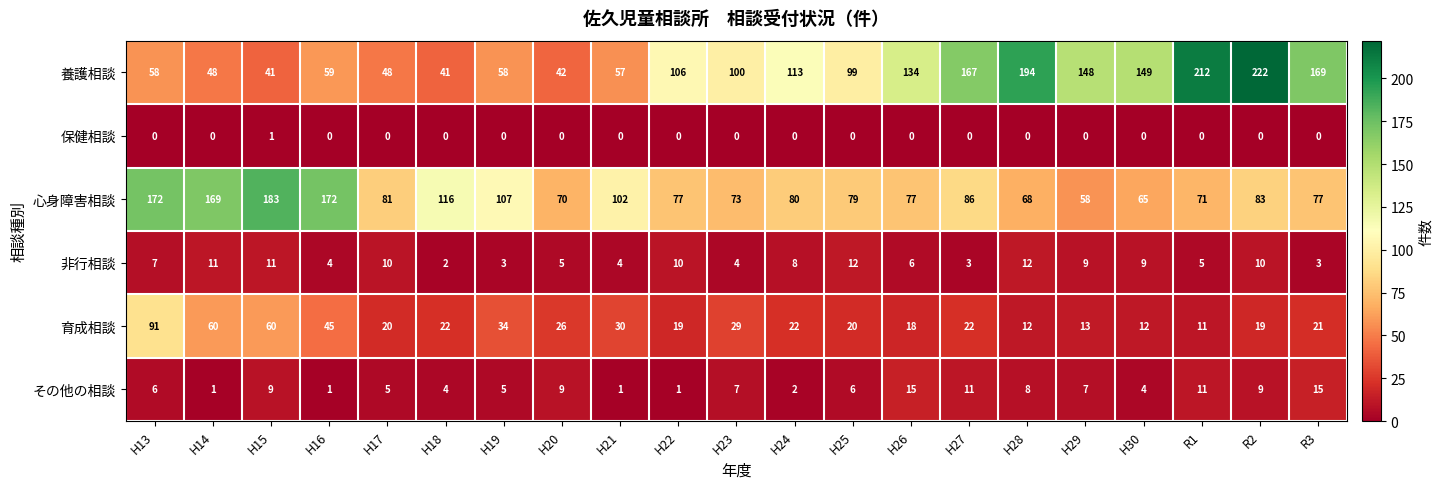

At H17, list the series in order from smallest to largest.

保健相談, その他の相談, 非行相談, 育成相談, 養護相談, 心身障害相談